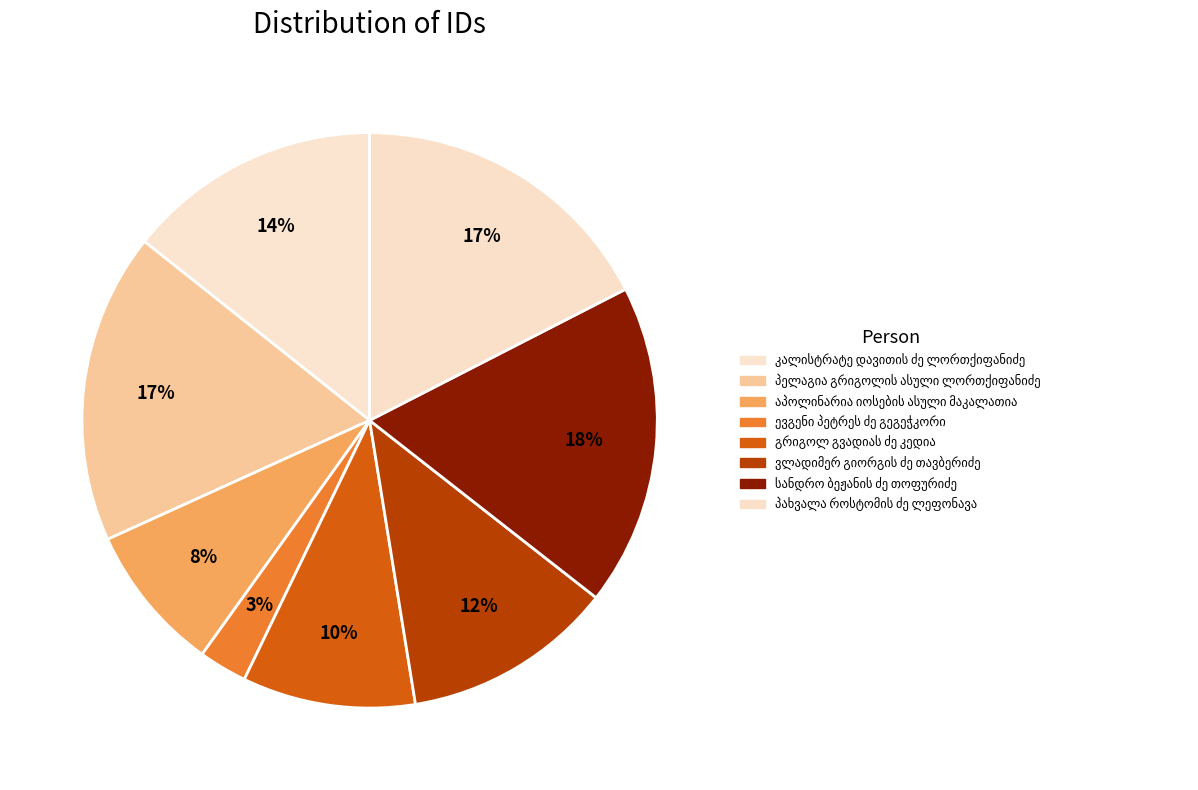

Is სანდრო ბეჟანის ძე თოფურიძე the majority of the pie?

No